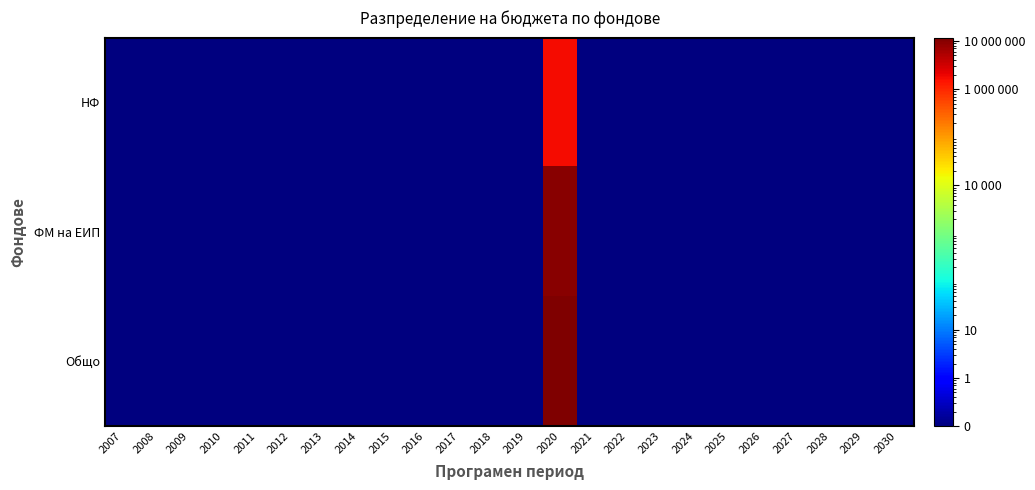

Which has a higher value, 2013 or 2026?

2013